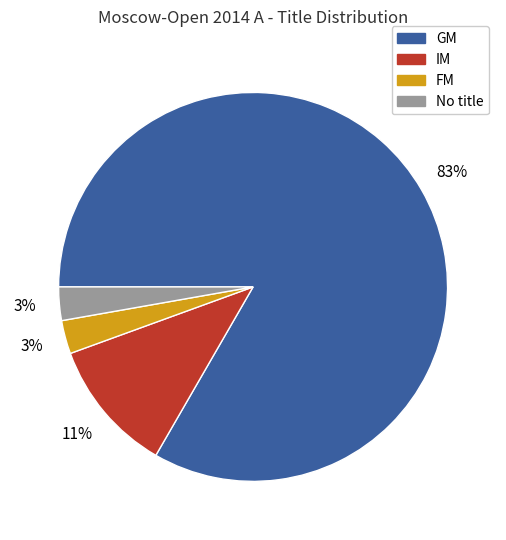

Is there any slice that represents more than half of the pie?

Yes